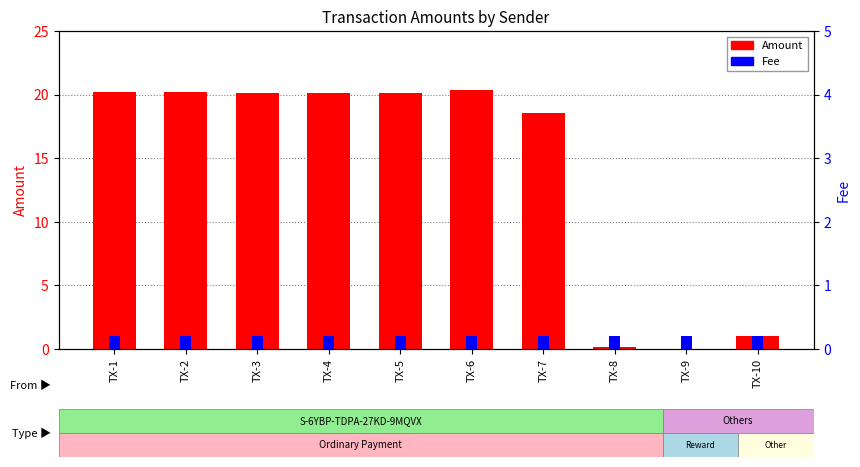

What are all the series names shown in the legend?

Amount, Fee